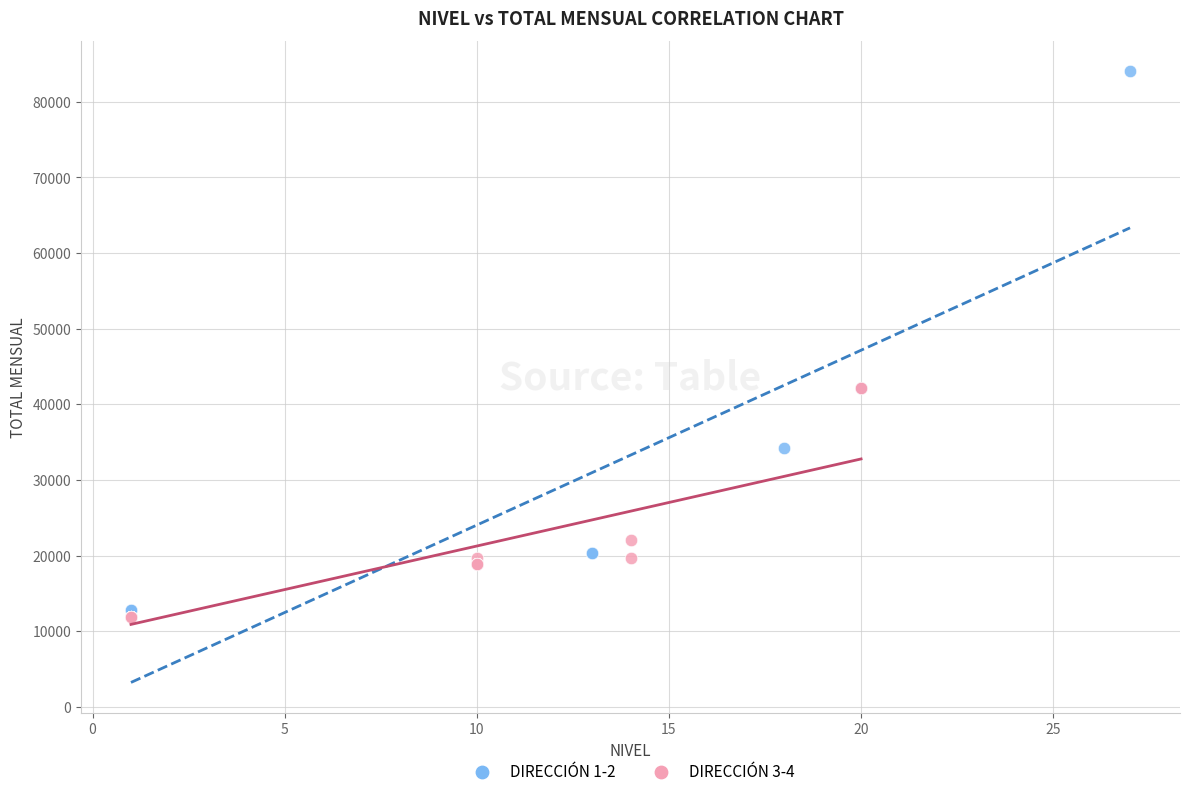

Which series has the largest Y range (max minus min)?

DIRECCIÓN 1-2